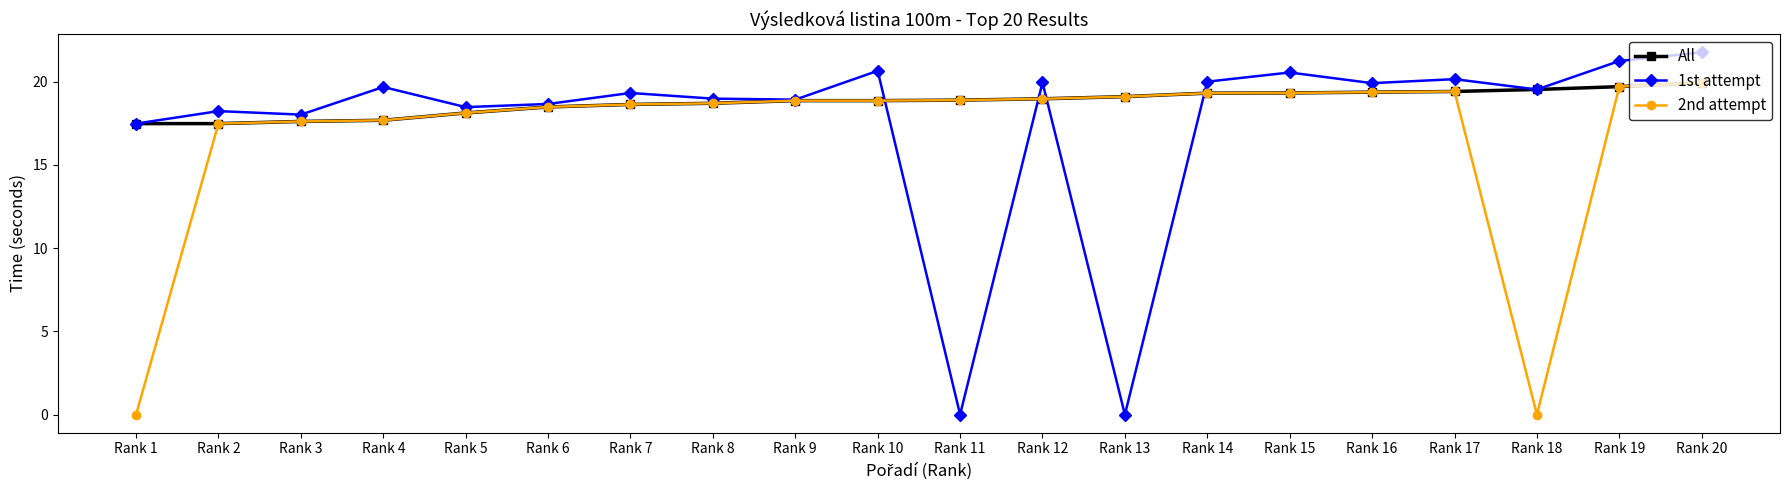

What is the total value across all series at Rank 18?

39.1